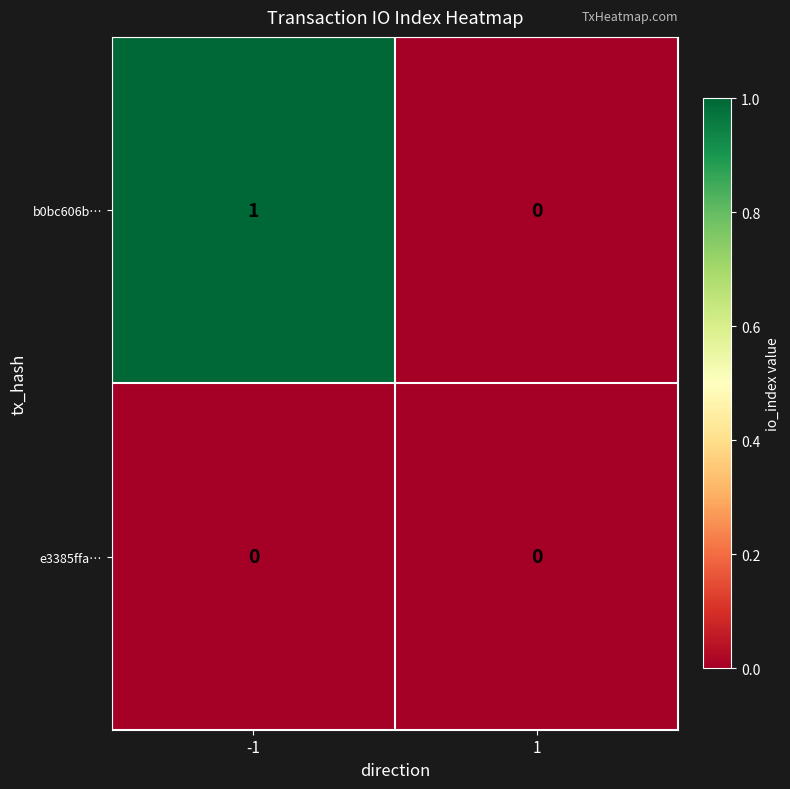

Reading left to right, what are all the values shown in this chart?

b0bc606b…: 1	0
e3385ffa…: 0	0